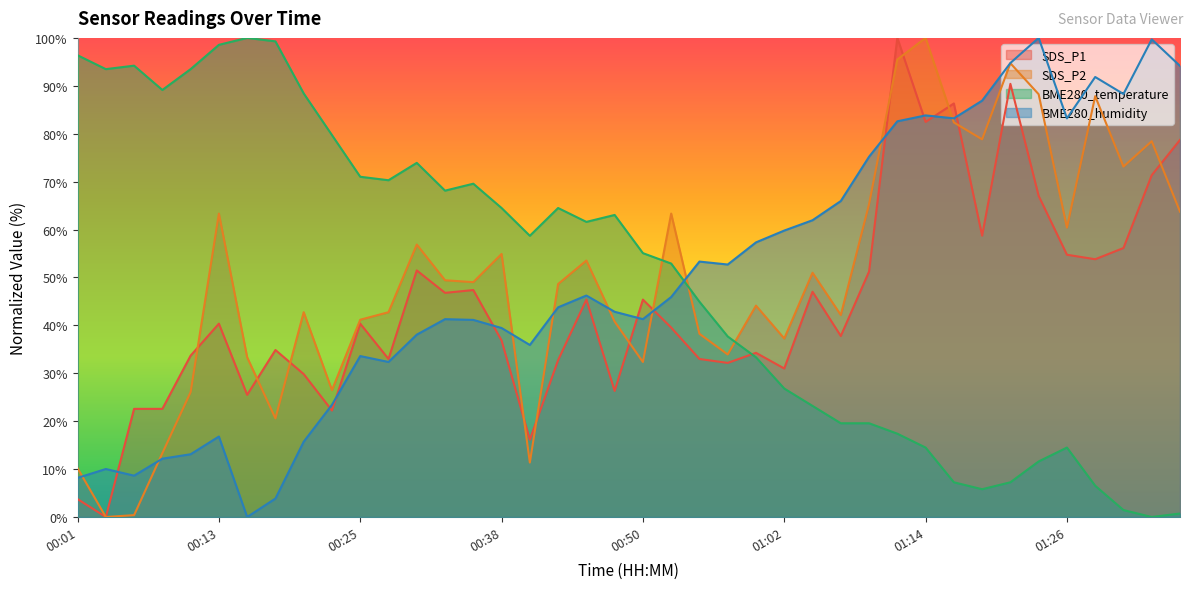

Between 00:23 and 01:19, which series saw the biggest shift?

BME280_temperature